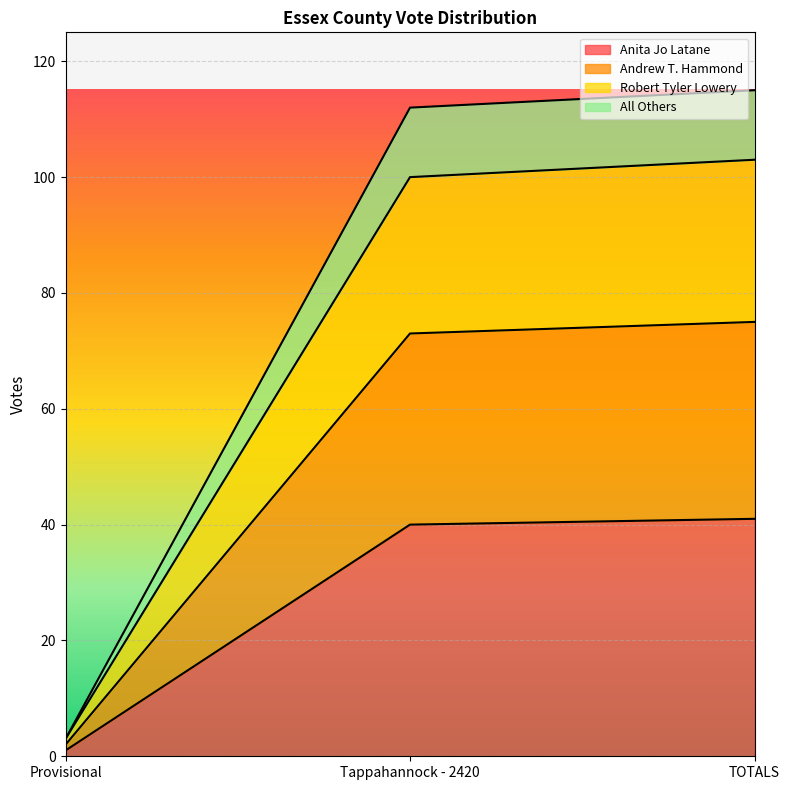

What is the spread (max minus min) of values at TOTALS?

74